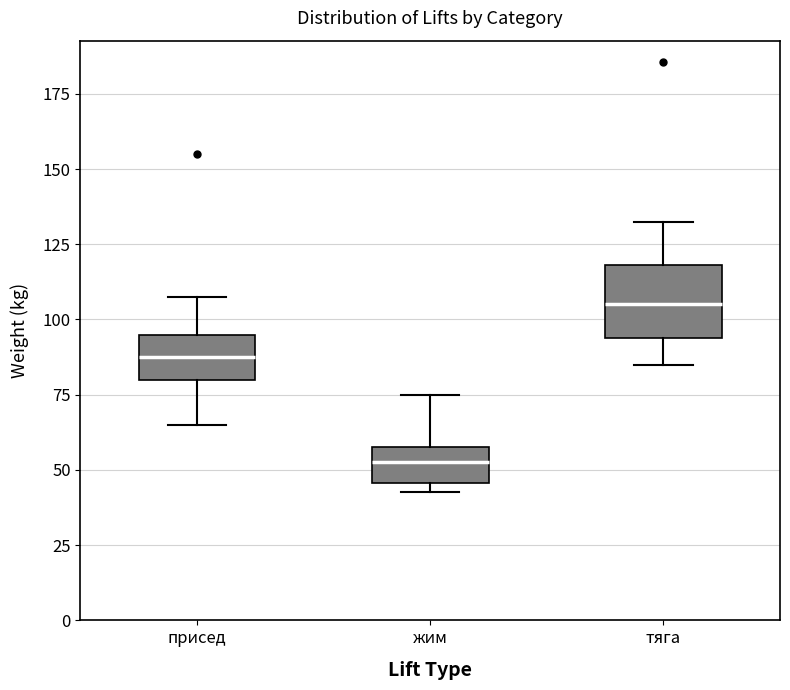

Comparing the boxes themselves (not the whiskers), which one is the tallest?

тяга